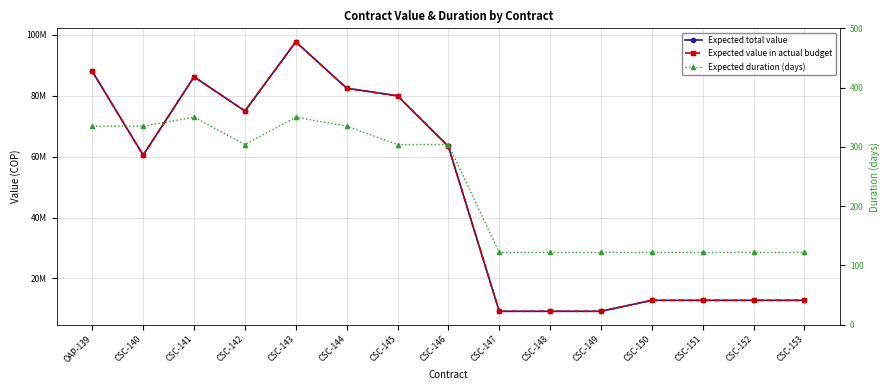

True or false: Expected total value has more than 0 interior local peaks.

True